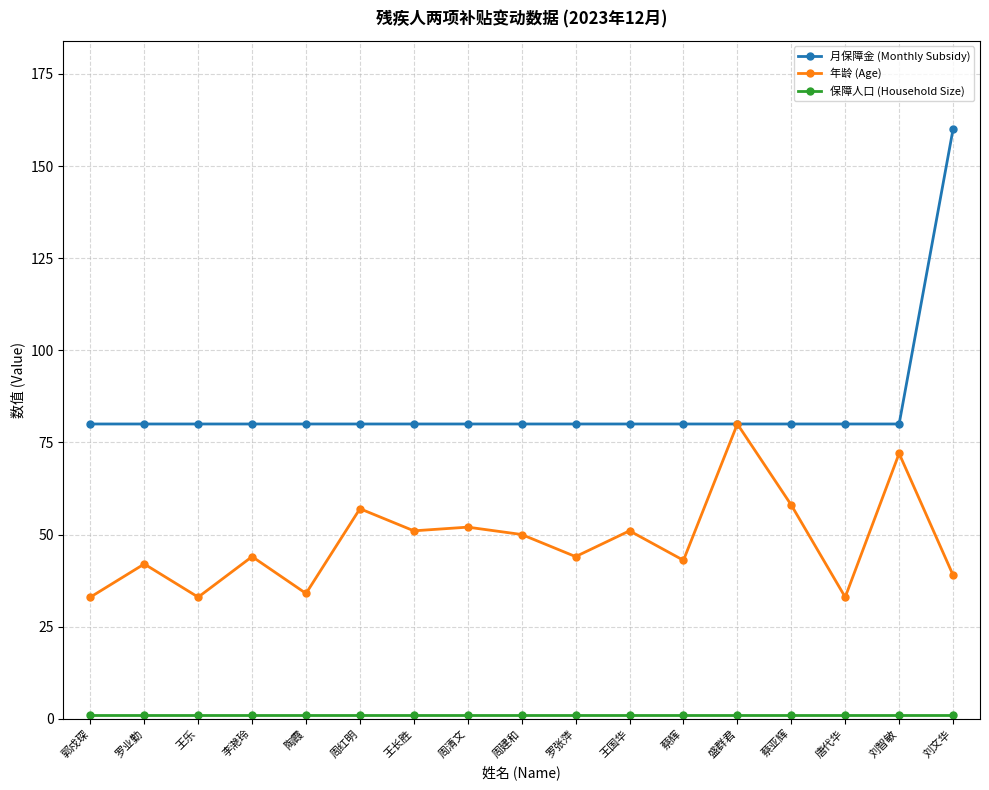

At which category is the sum across all series the highest?

刘文华